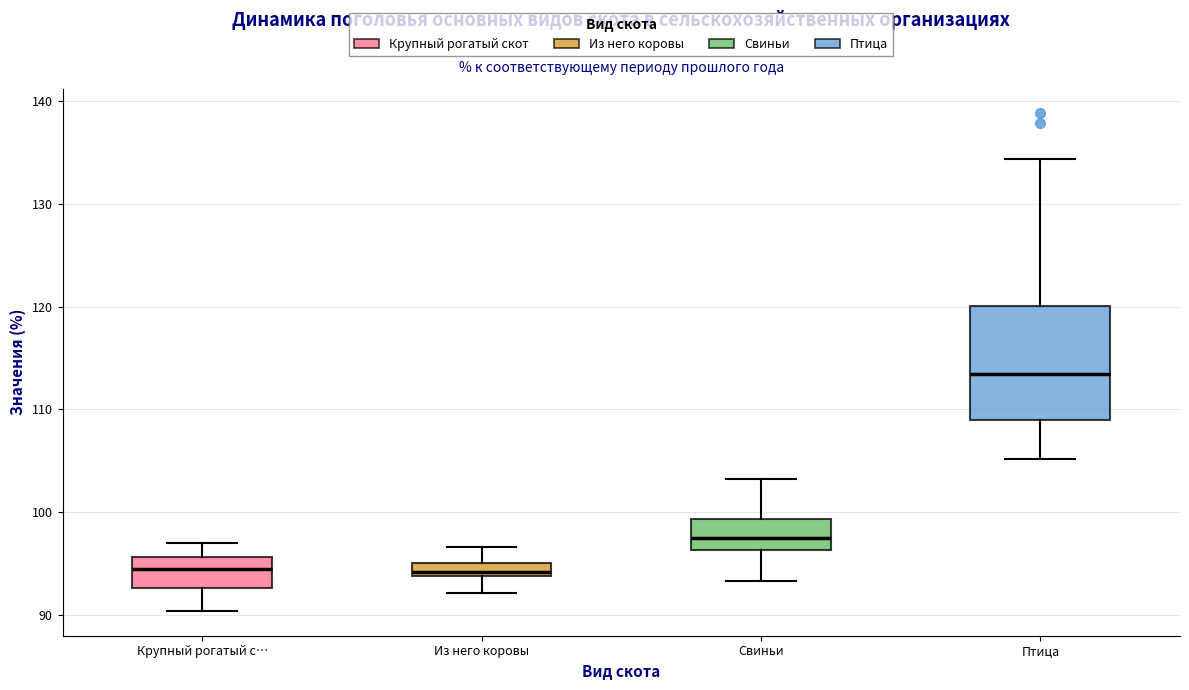

Which box's median line is the highest?

Птица